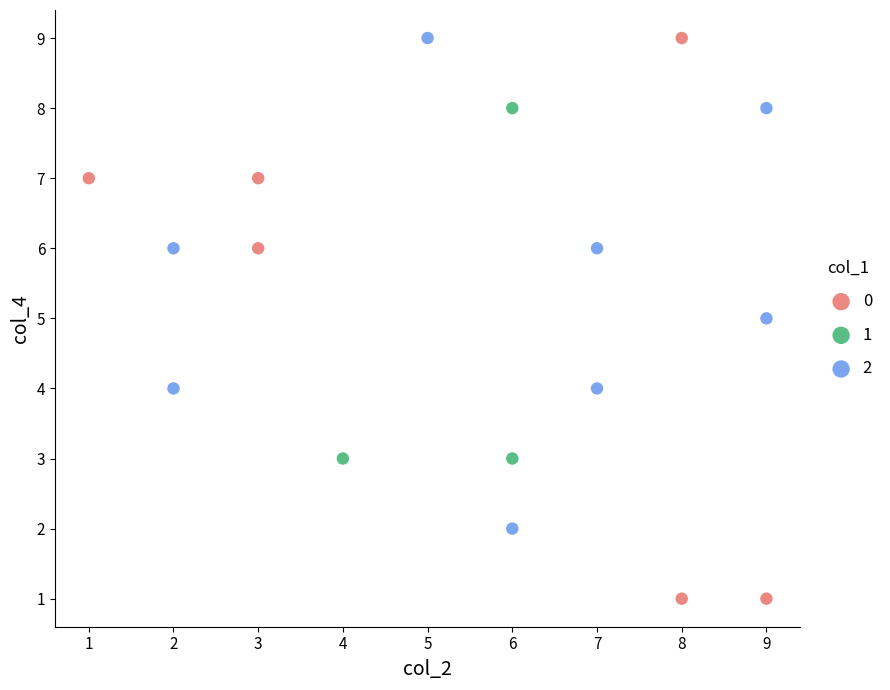

What are all the series names shown in the legend?

0, 1, 2